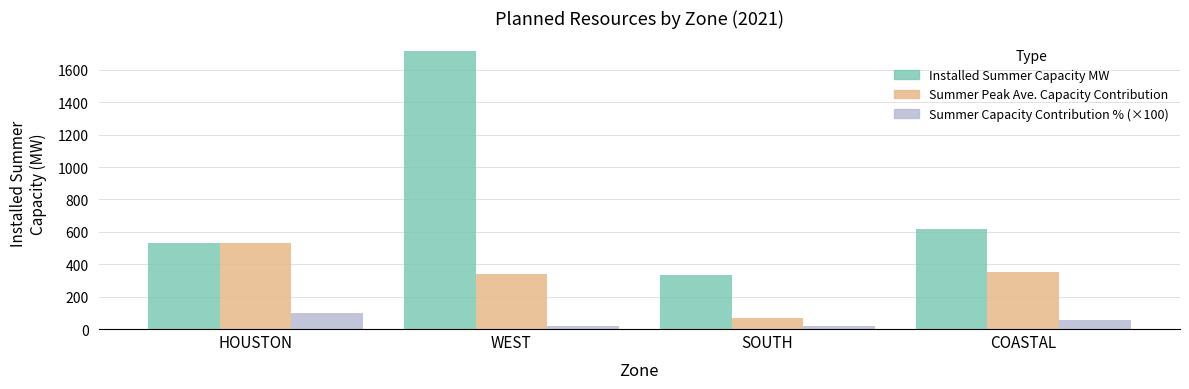

What is the value of the Installed Summer Capacity MW bar at the 1st from the left?

534.0